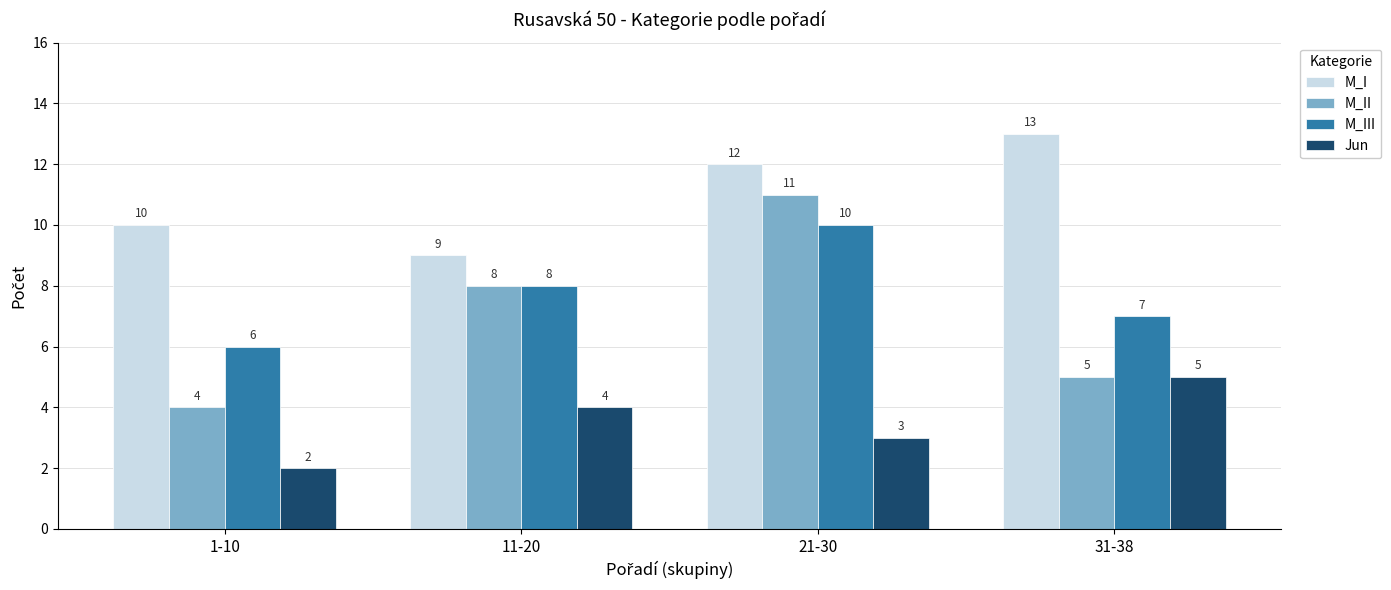

True or false: M_III has a value of 13 at 11-20.

False